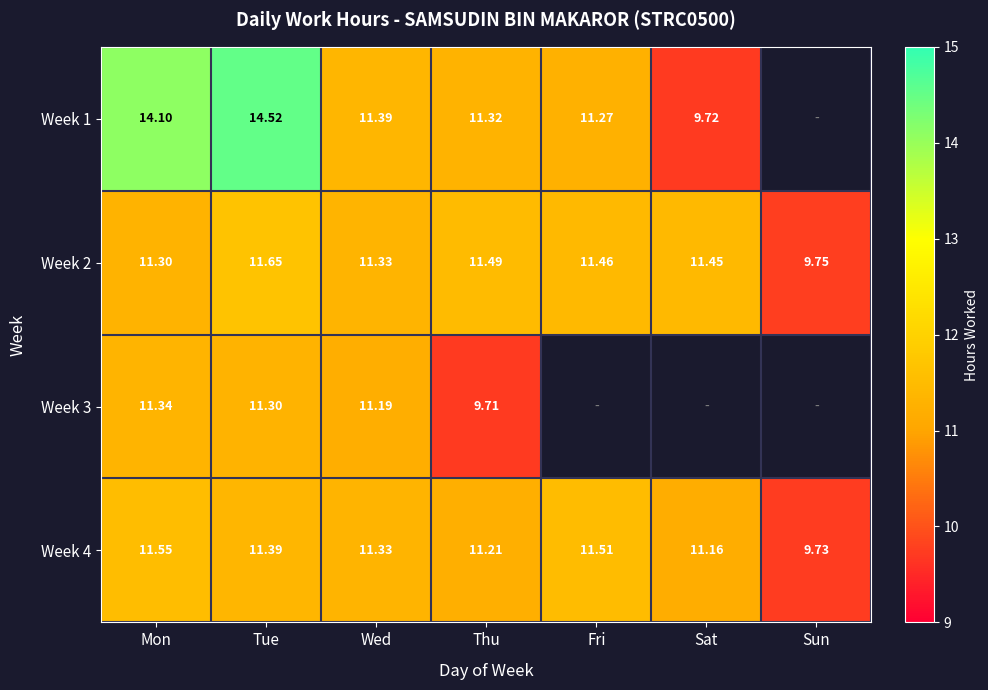

True or false: Week 3 has a value of 11.3 at Mon.

True